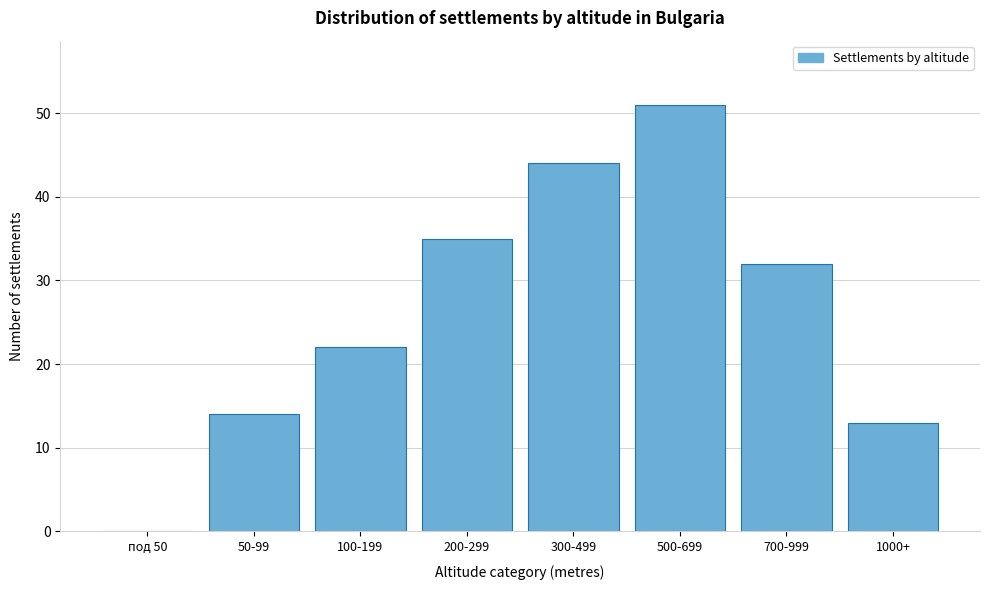

Reading left to right, extract all data points from this chart.

под 50=0	50-99=14	100-199=22	200-299=35	300-499=44	500-699=51	700-999=32	1000+=13